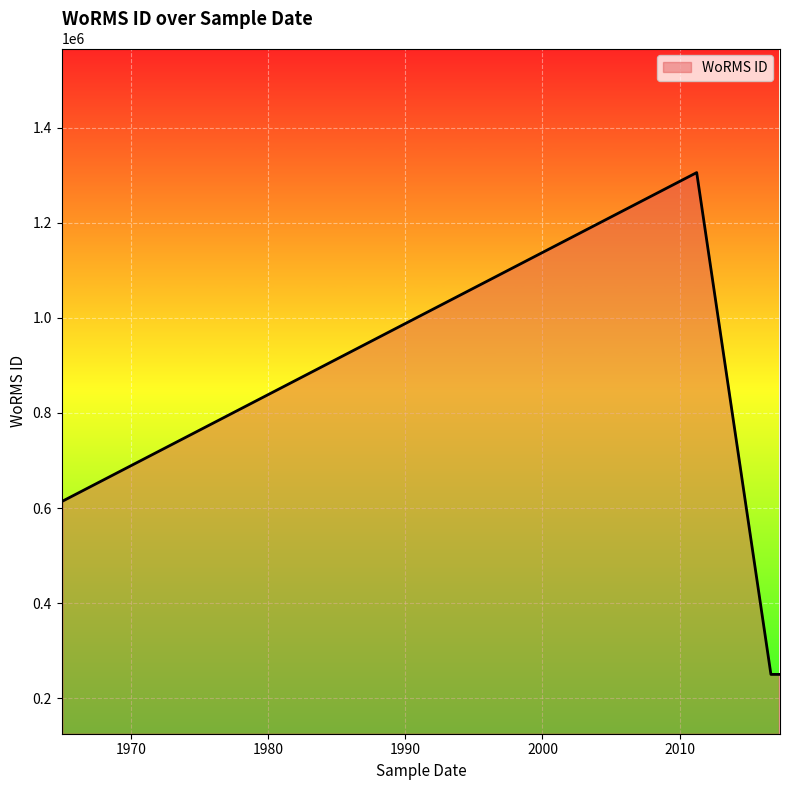

Does the chart display data point markers on the line(s)?

No